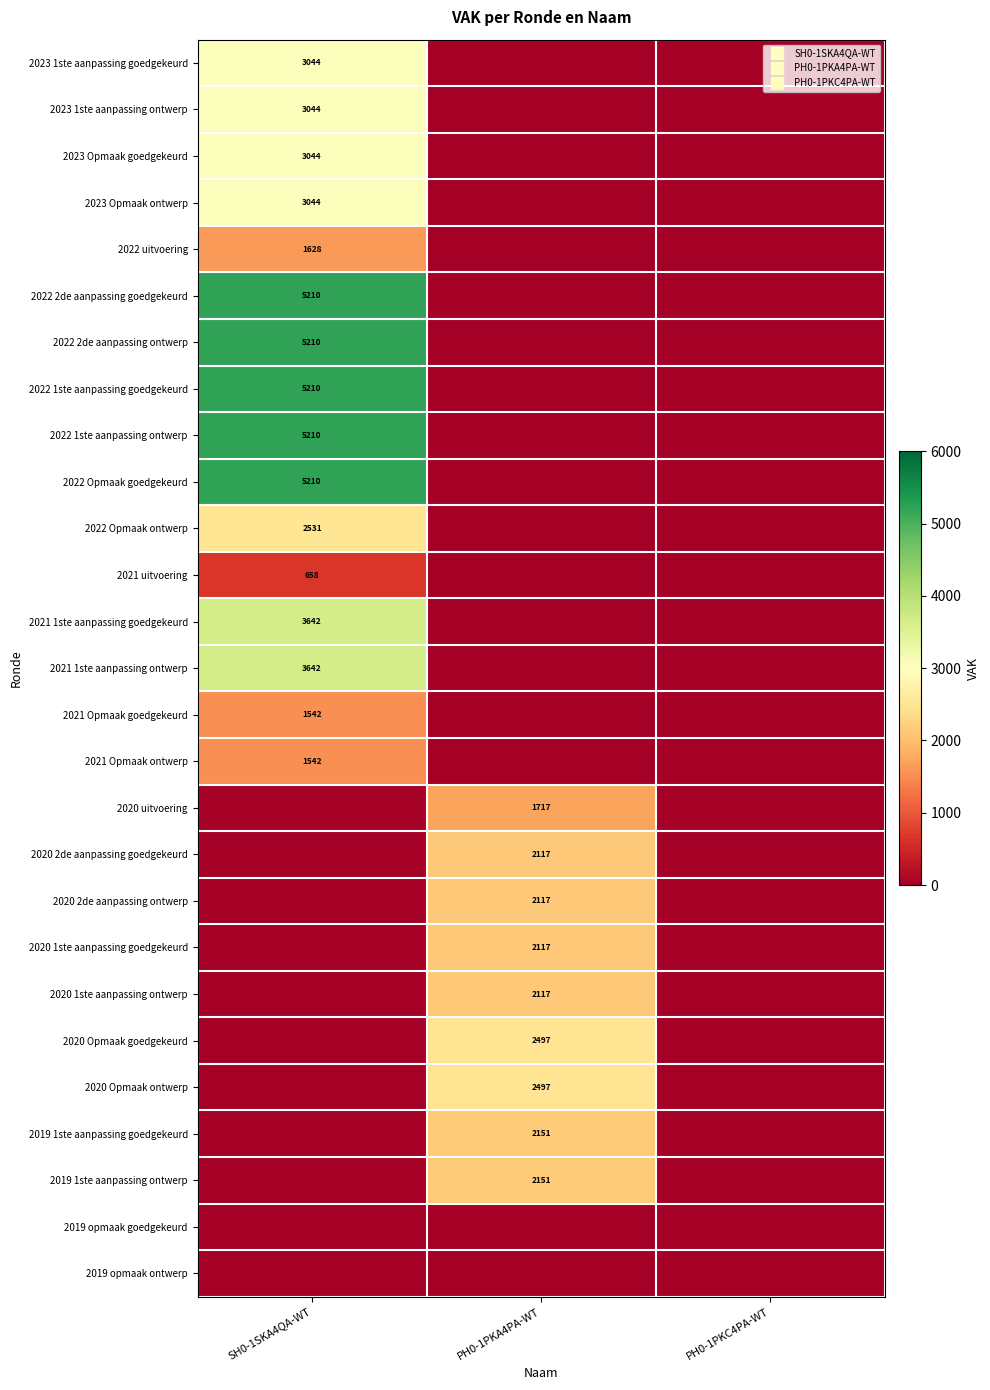

Is the value of 2020 Opmaak ontwerp at PH0-1PKC4PA-WT greater than the value of 2021 Opmaak ontwerp at PH0-1PKC4PA-WT?

No